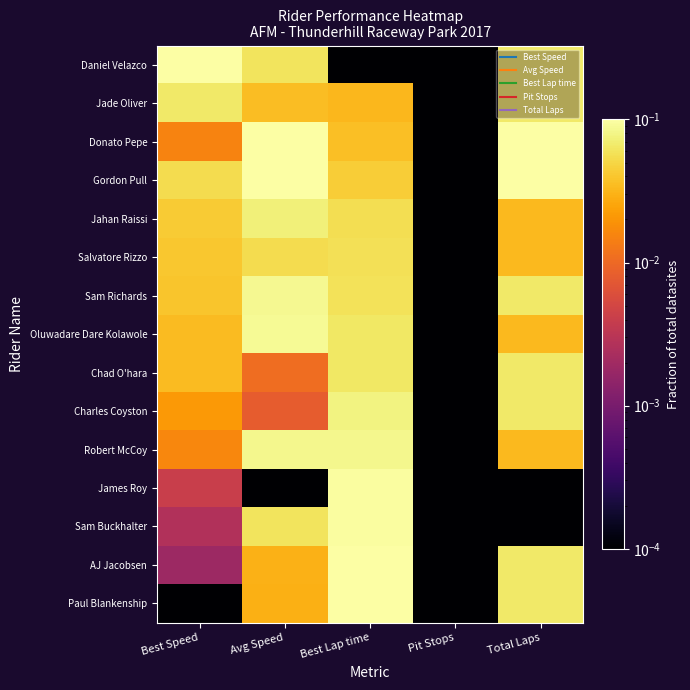

What is the maximum value shown in the chart?

0.1